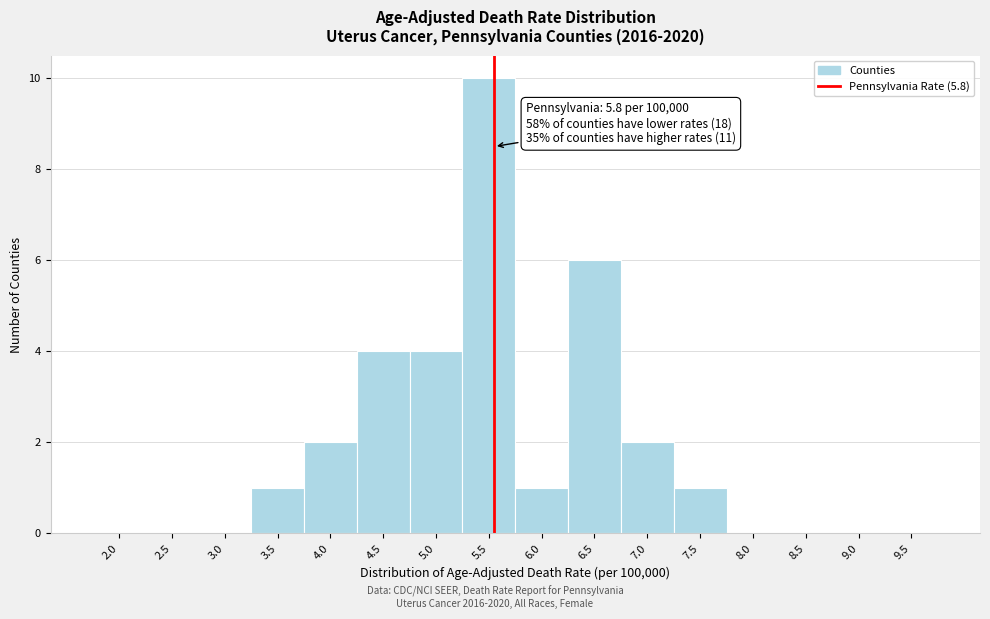

Reading left to right, list all the values displayed in this chart.

2.0=0	2.5=0	3.0=0	3.5=1	4.0=2	4.5=4	5.0=4	5.5=10	6.0=1	6.5=6	7.0=2	7.5=1	8.0=0	8.5=0	9.0=0	9.5=0